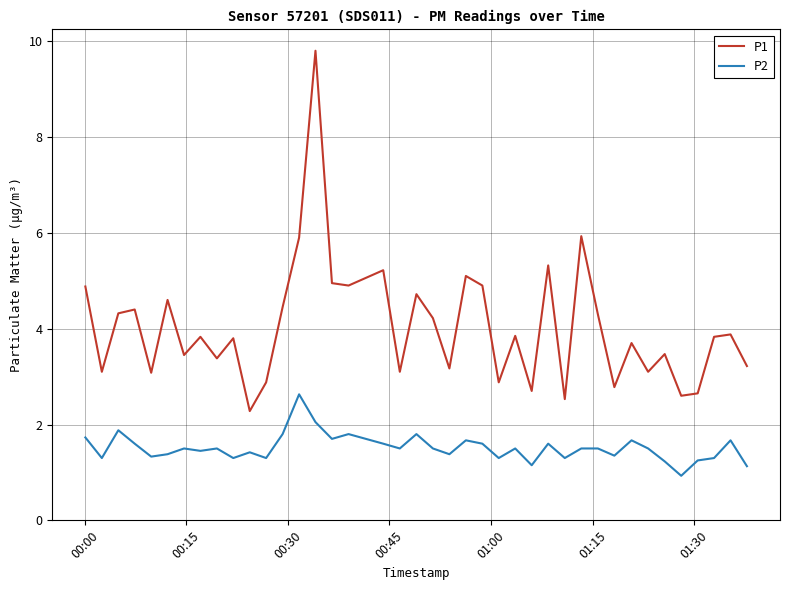

List the series in order of their peak value, lowest first.

P2, P1